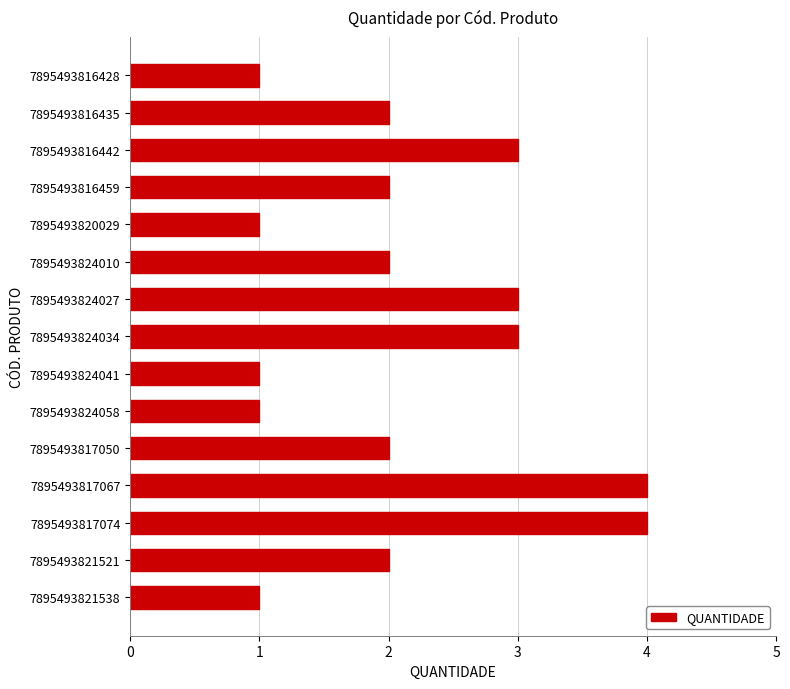

Approximately how many times larger is the value at 7895493817050 compared to 7895493816459?

1.0